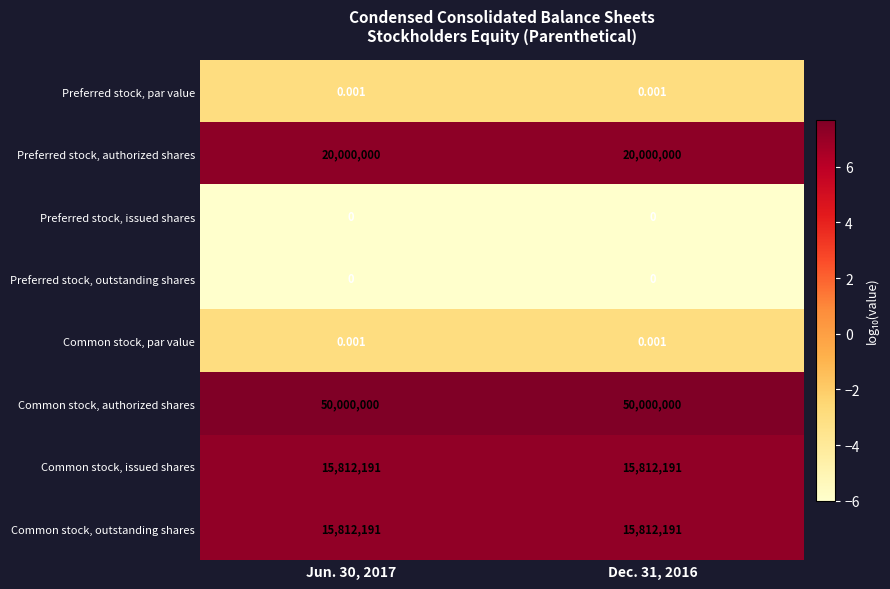

Which series has the largest total across all categories?

Common stock, authorized shares